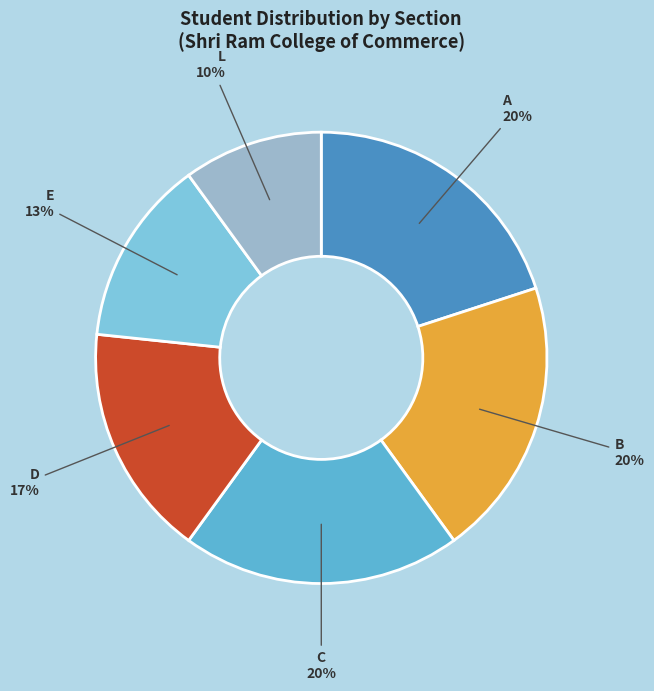

Is there a majority slice in this chart?

No